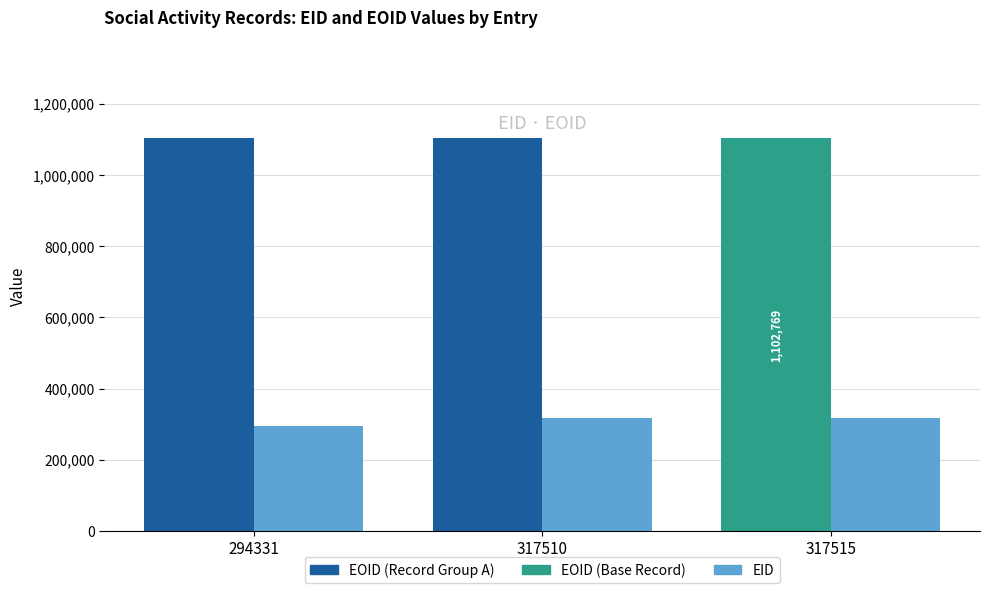

Which series has the largest range (max minus min)?

EID